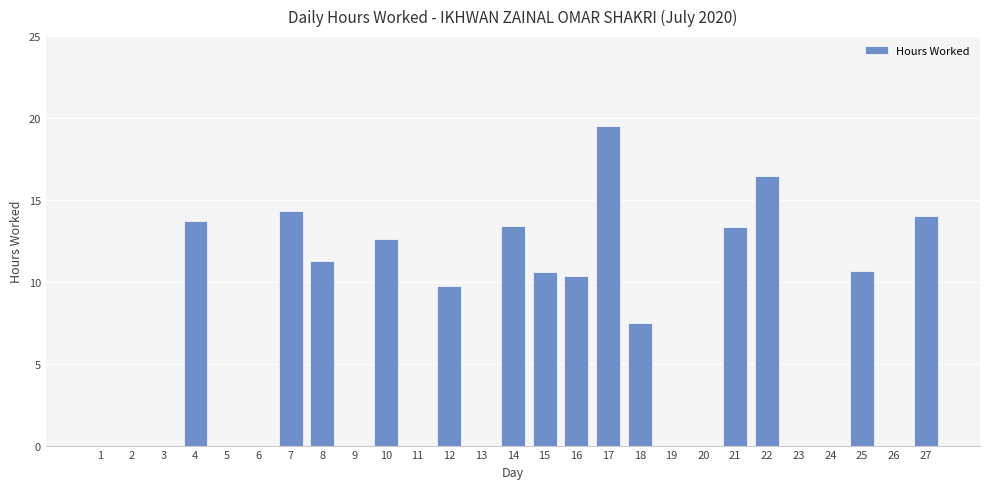

What is the sum of all values?

177.5